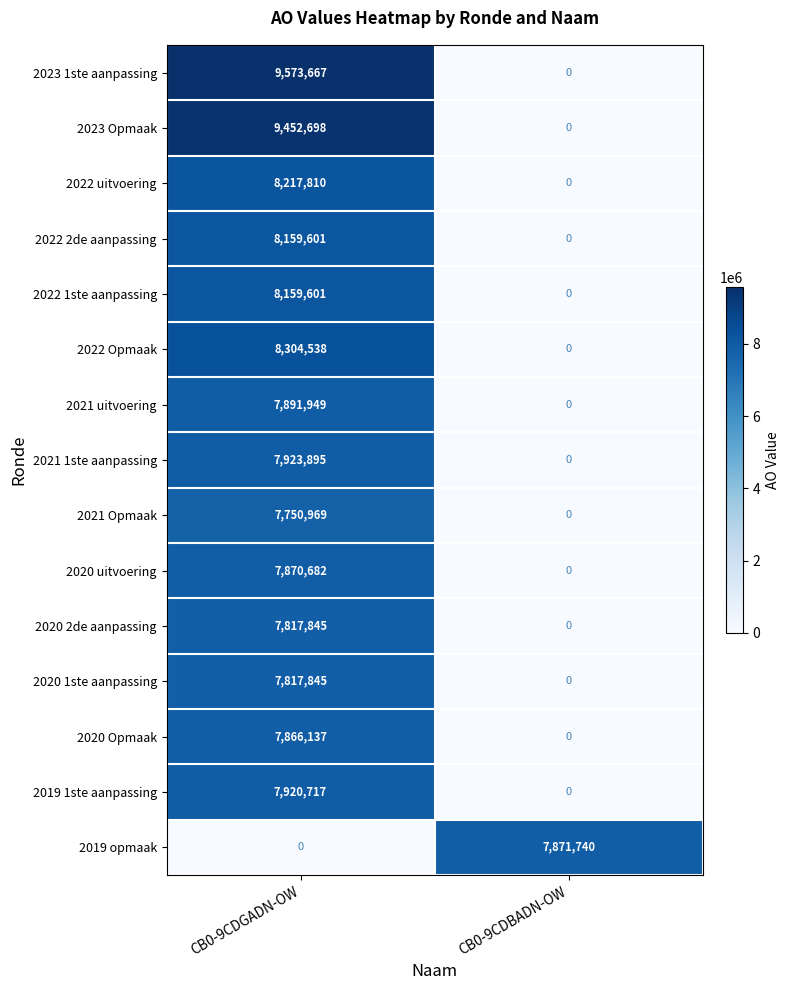

Where is 2020 1ste aanpassing nearest to the value 3908922?

CB0-9CDBADN-OW